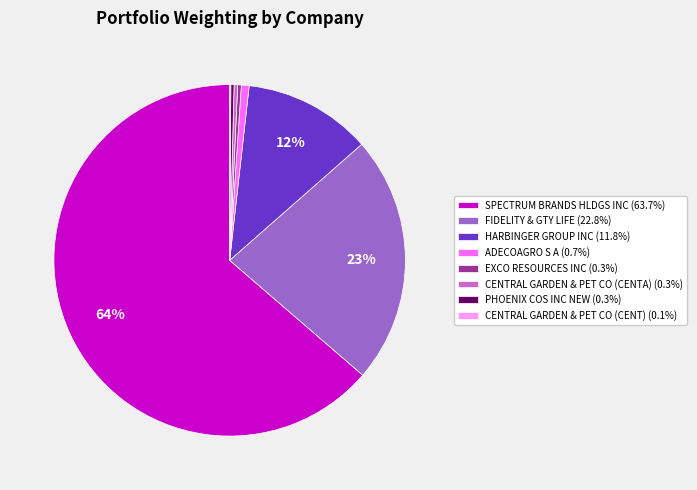

Is it true that SPECTRUM BRANDS HLDGS INC is 64% of the pie?

True